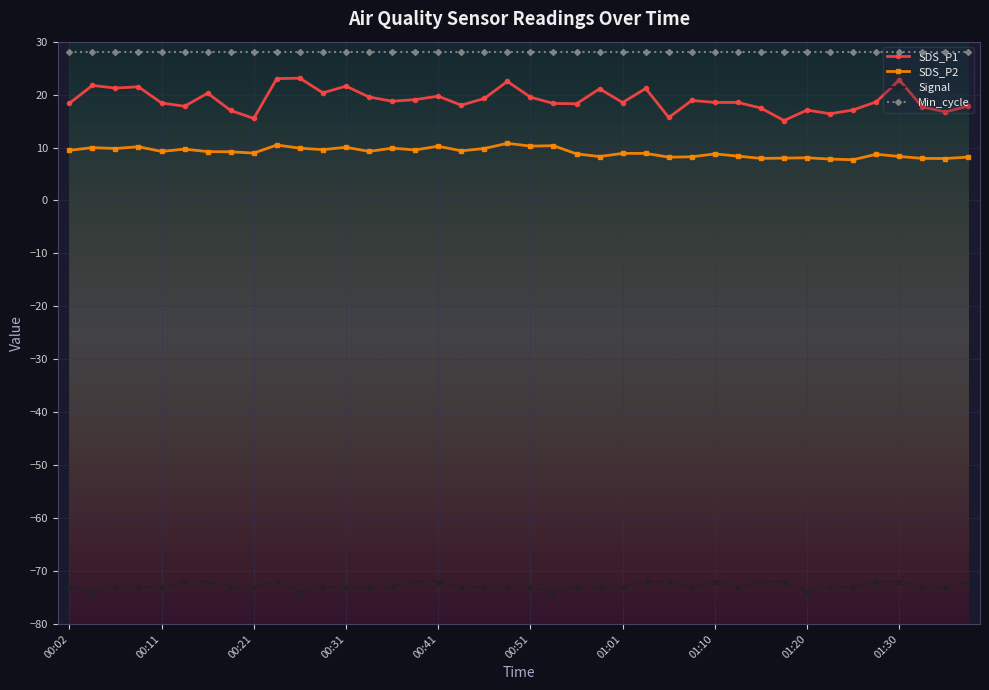

What is the value of the SDS_P2 point at the 8th from the left?

9.2